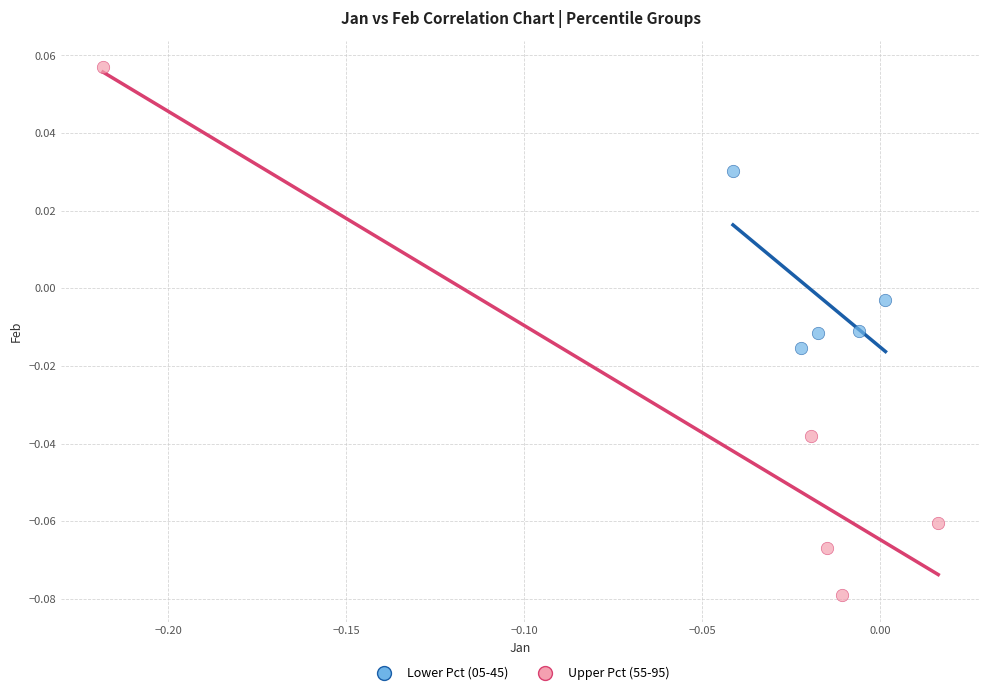

Which series has the largest Y range (max minus min)?

Upper Pct (55-95)